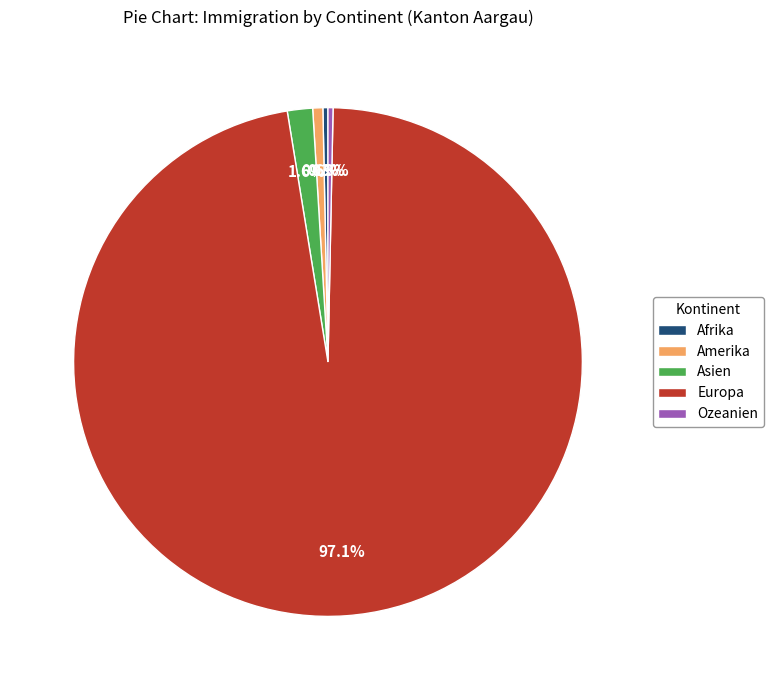

What is the largest slice in the pie chart?

Europa